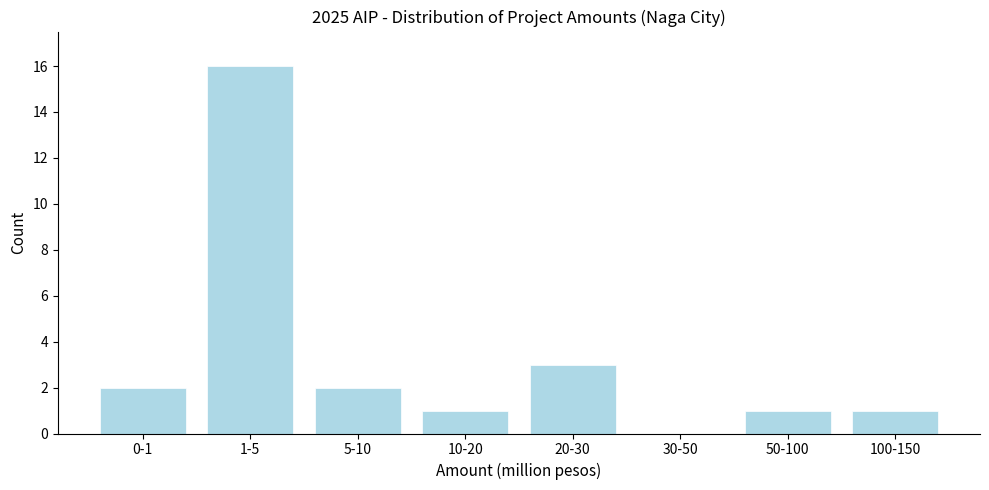

Reading right to left, transcribe all the data shown in this chart.

100-150=1	50-100=1	30-50=0	20-30=3	10-20=1	5-10=2	1-5=16	0-1=2